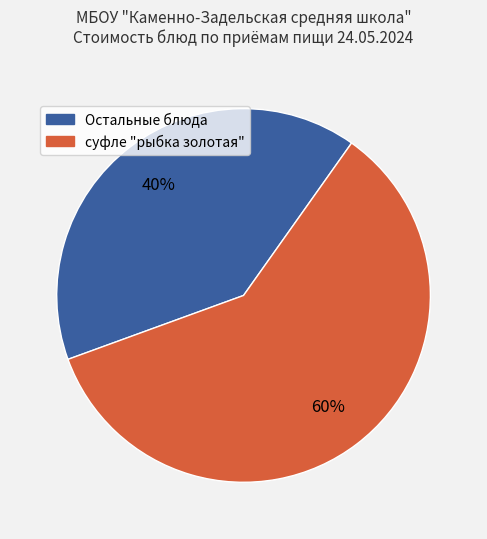

Is there a majority slice in this chart?

Yes